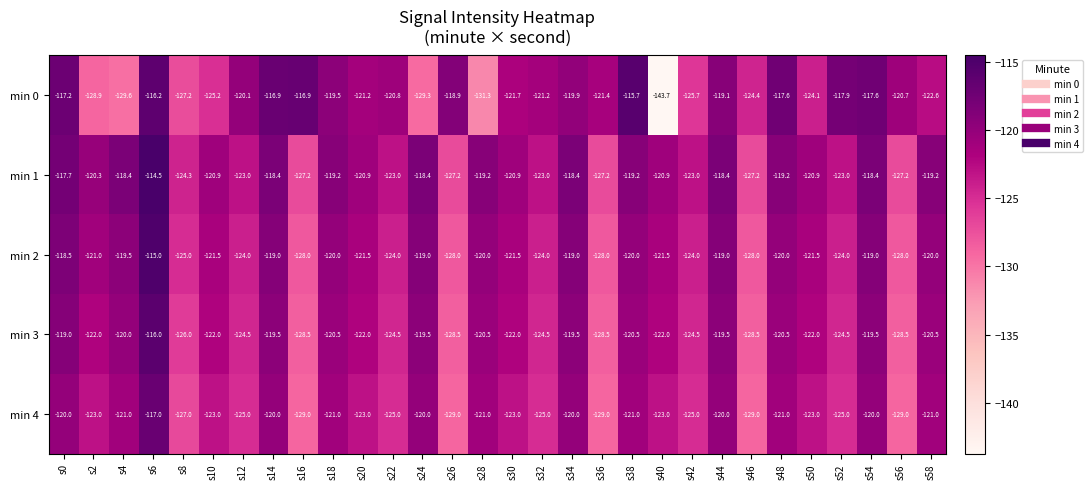

What is the sum of the min 4 values at s2 and s6?

-240.0